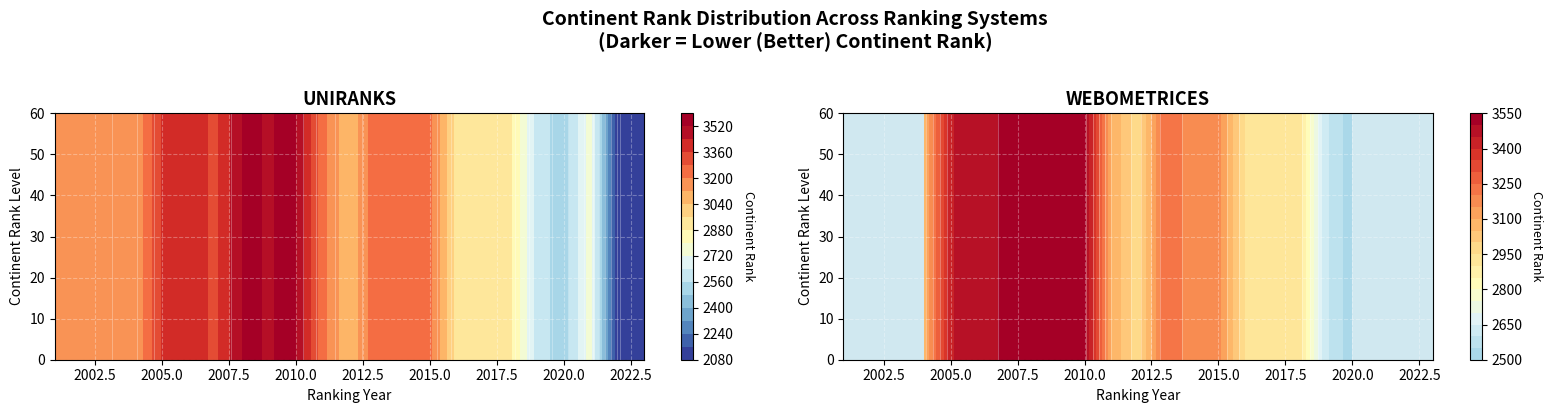

Which has a higher value, 19 or 22?

19